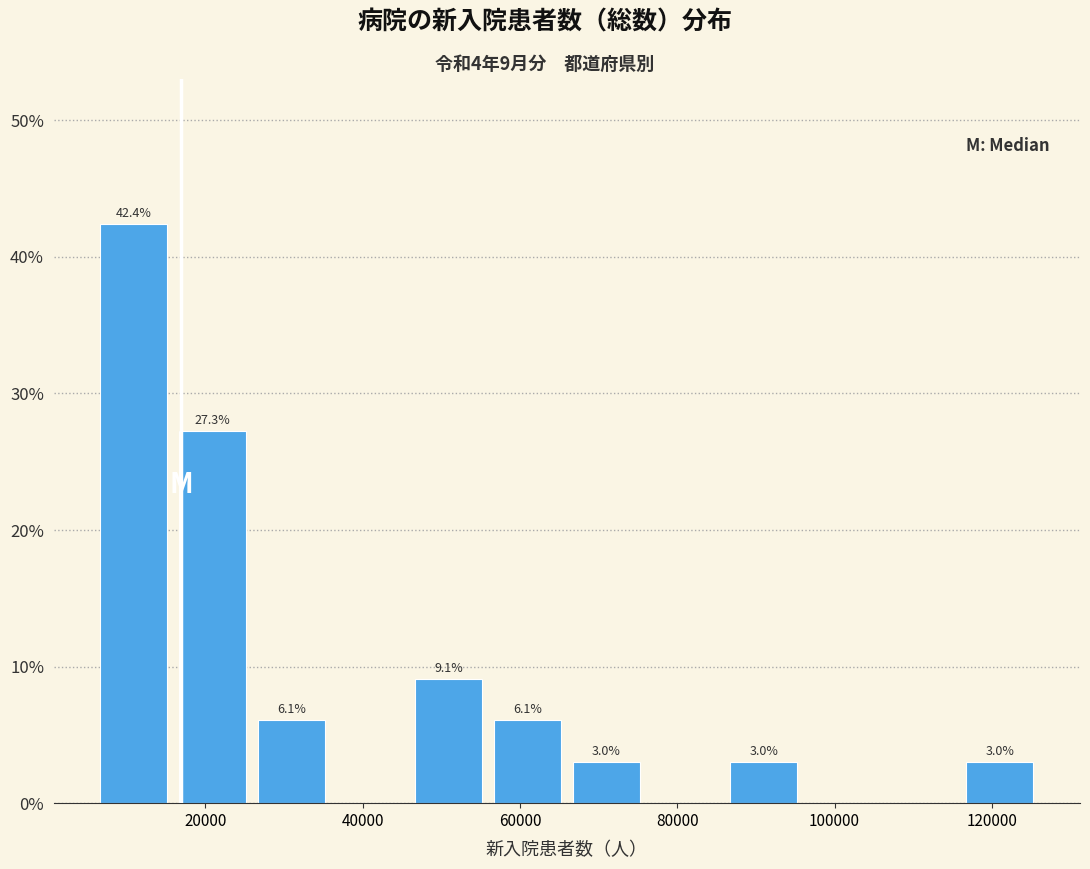

Over which range of the x-axis is the bar tallest?

6000 to 16000